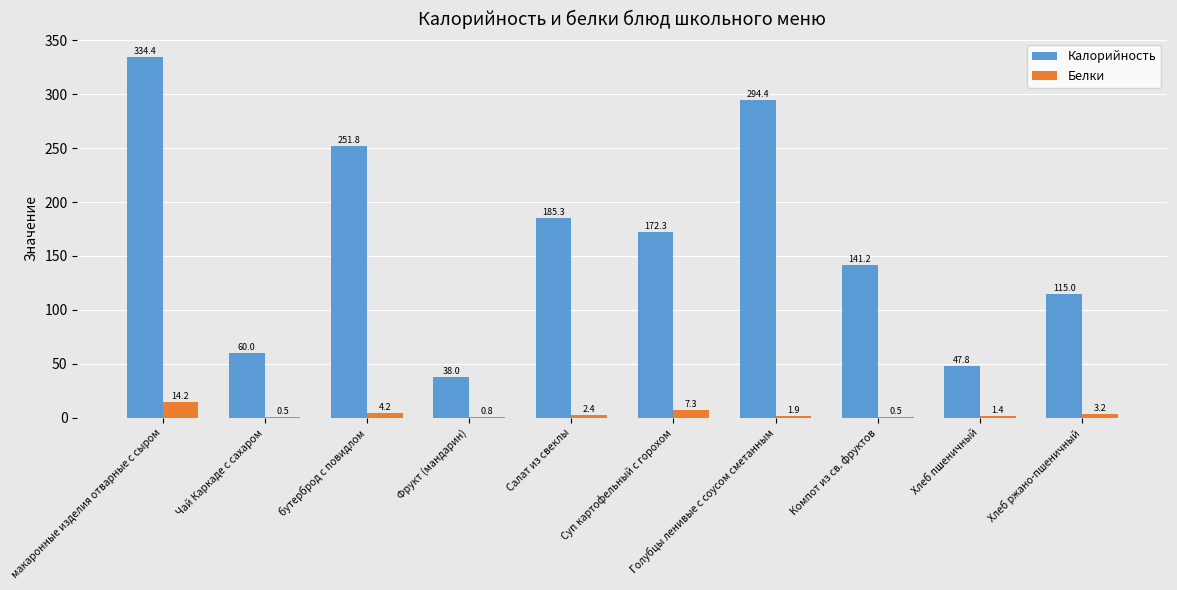

How many values in the Калорийность series exceed 172?

5